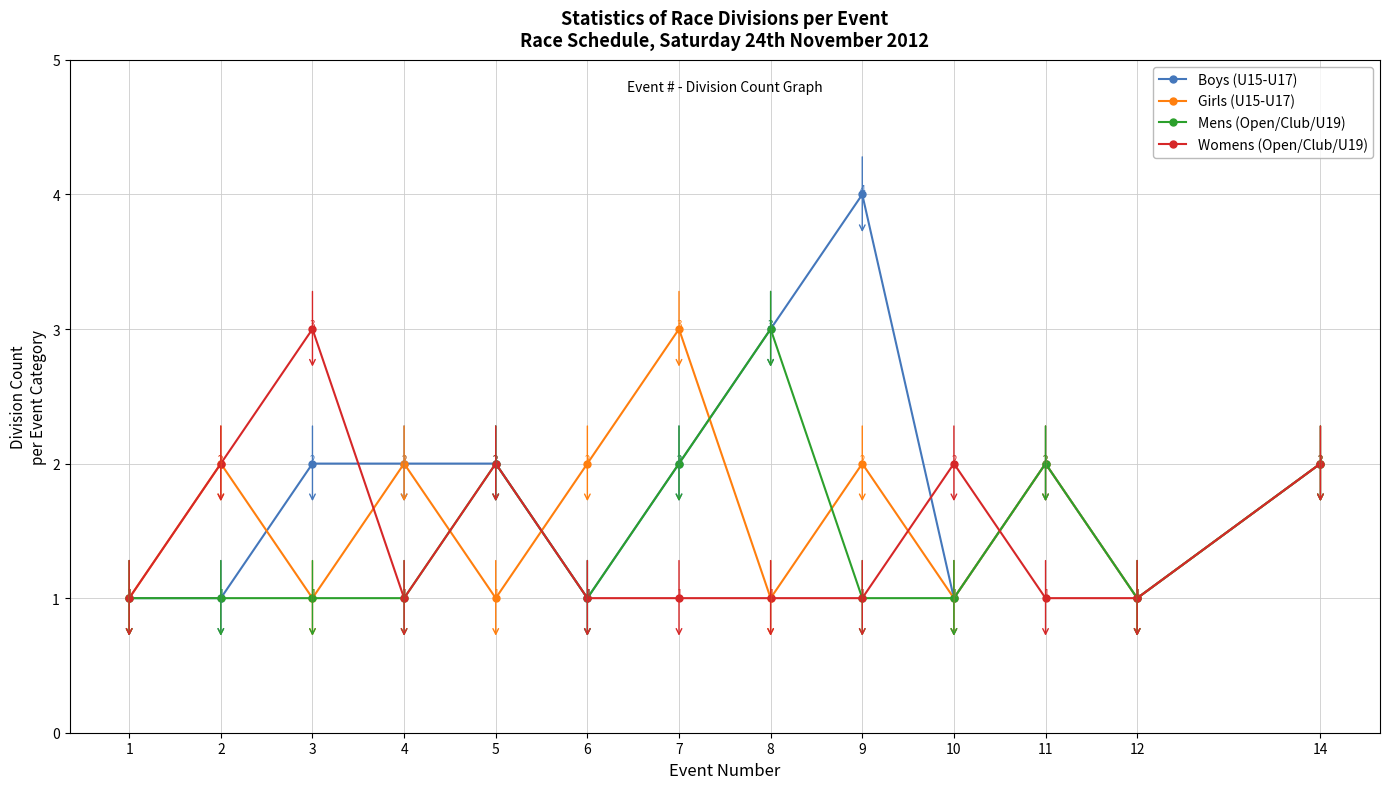

Is this an area chart (filled region under the line)?

No